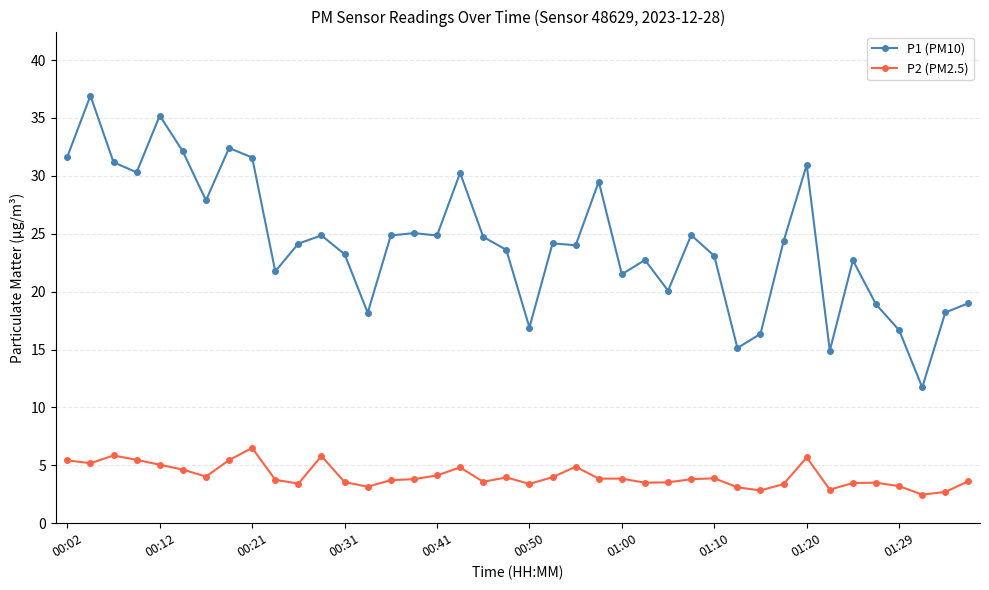

What is the sum of all P1 (PM10) values?

970.4